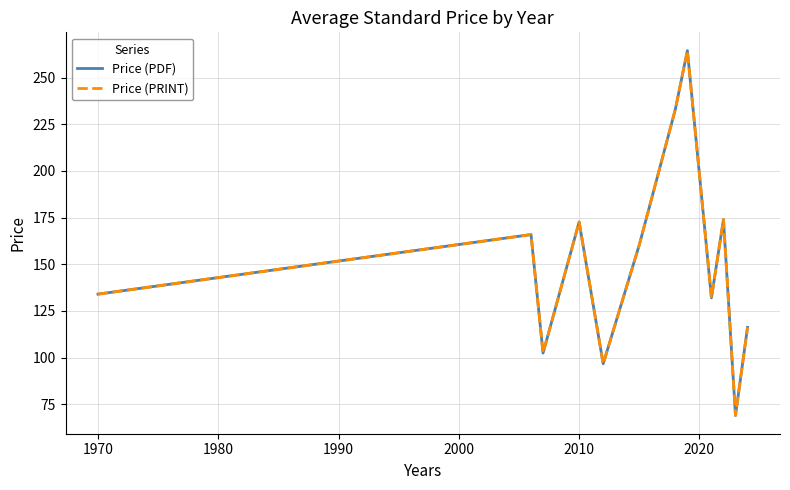

Rank the series by their maximum value, from lowest to highest.

Price (PDF), Price (PRINT)